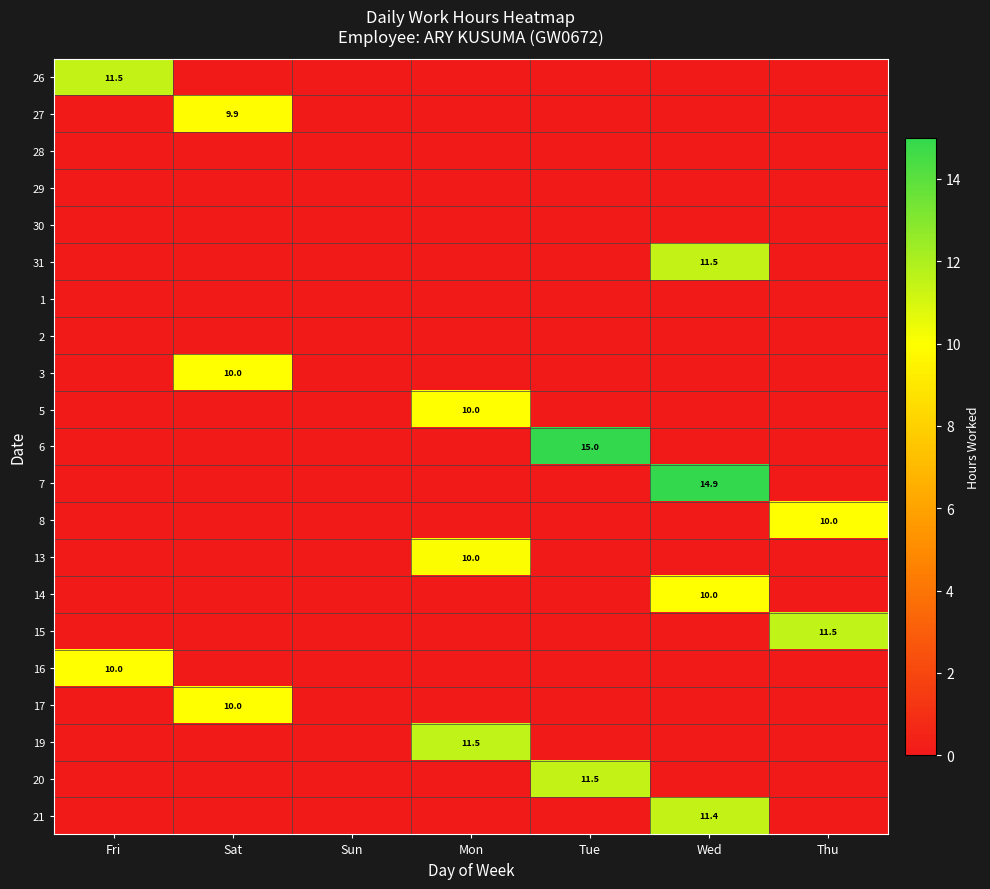

At which category is the sum across all series the highest?

Wed